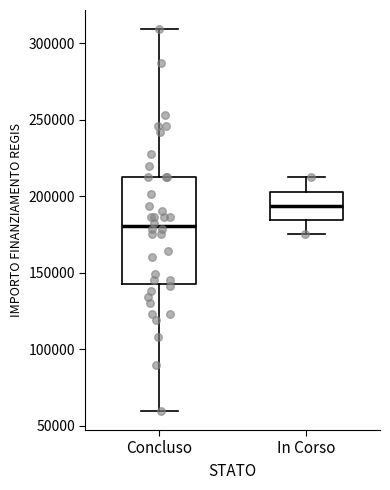

Which box is the tallest, from its lower edge to its upper edge?

Concluso